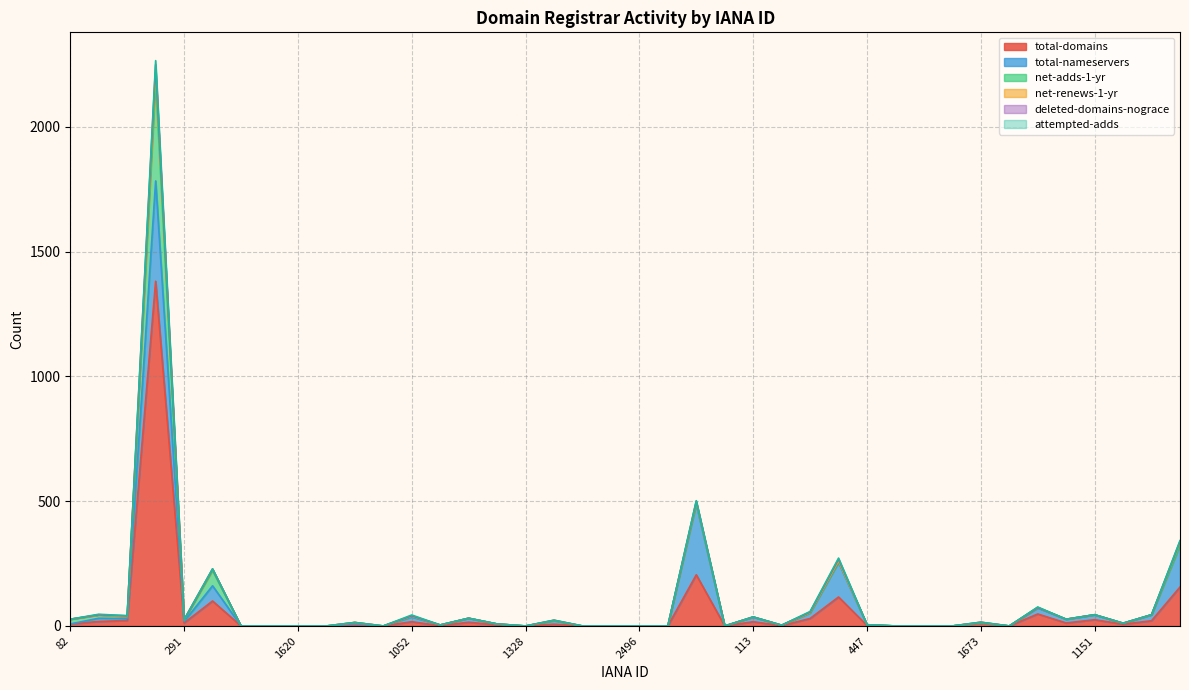

Where is net-renews-1-yr nearest to the value 20?

1345